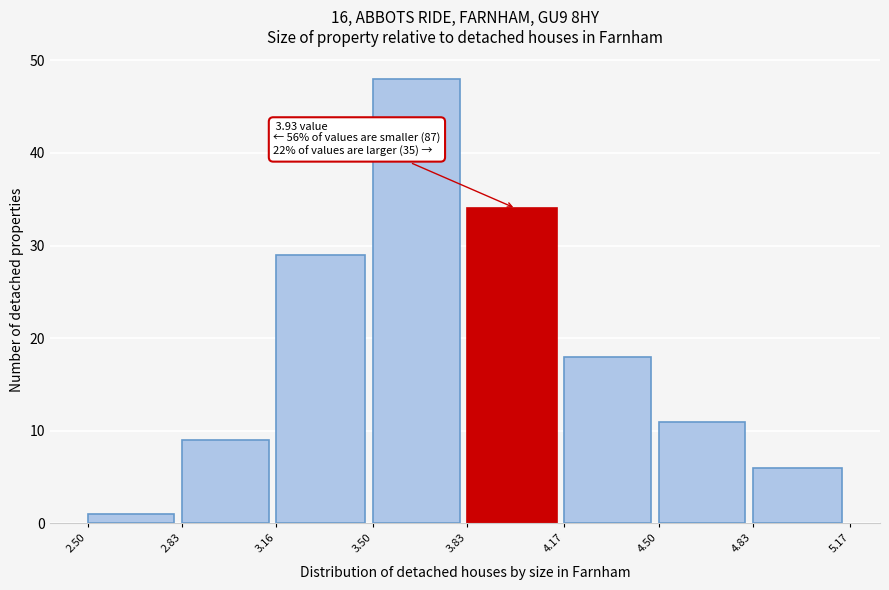

Which range on the x-axis has the tallest bar?

3.50 to 3.83